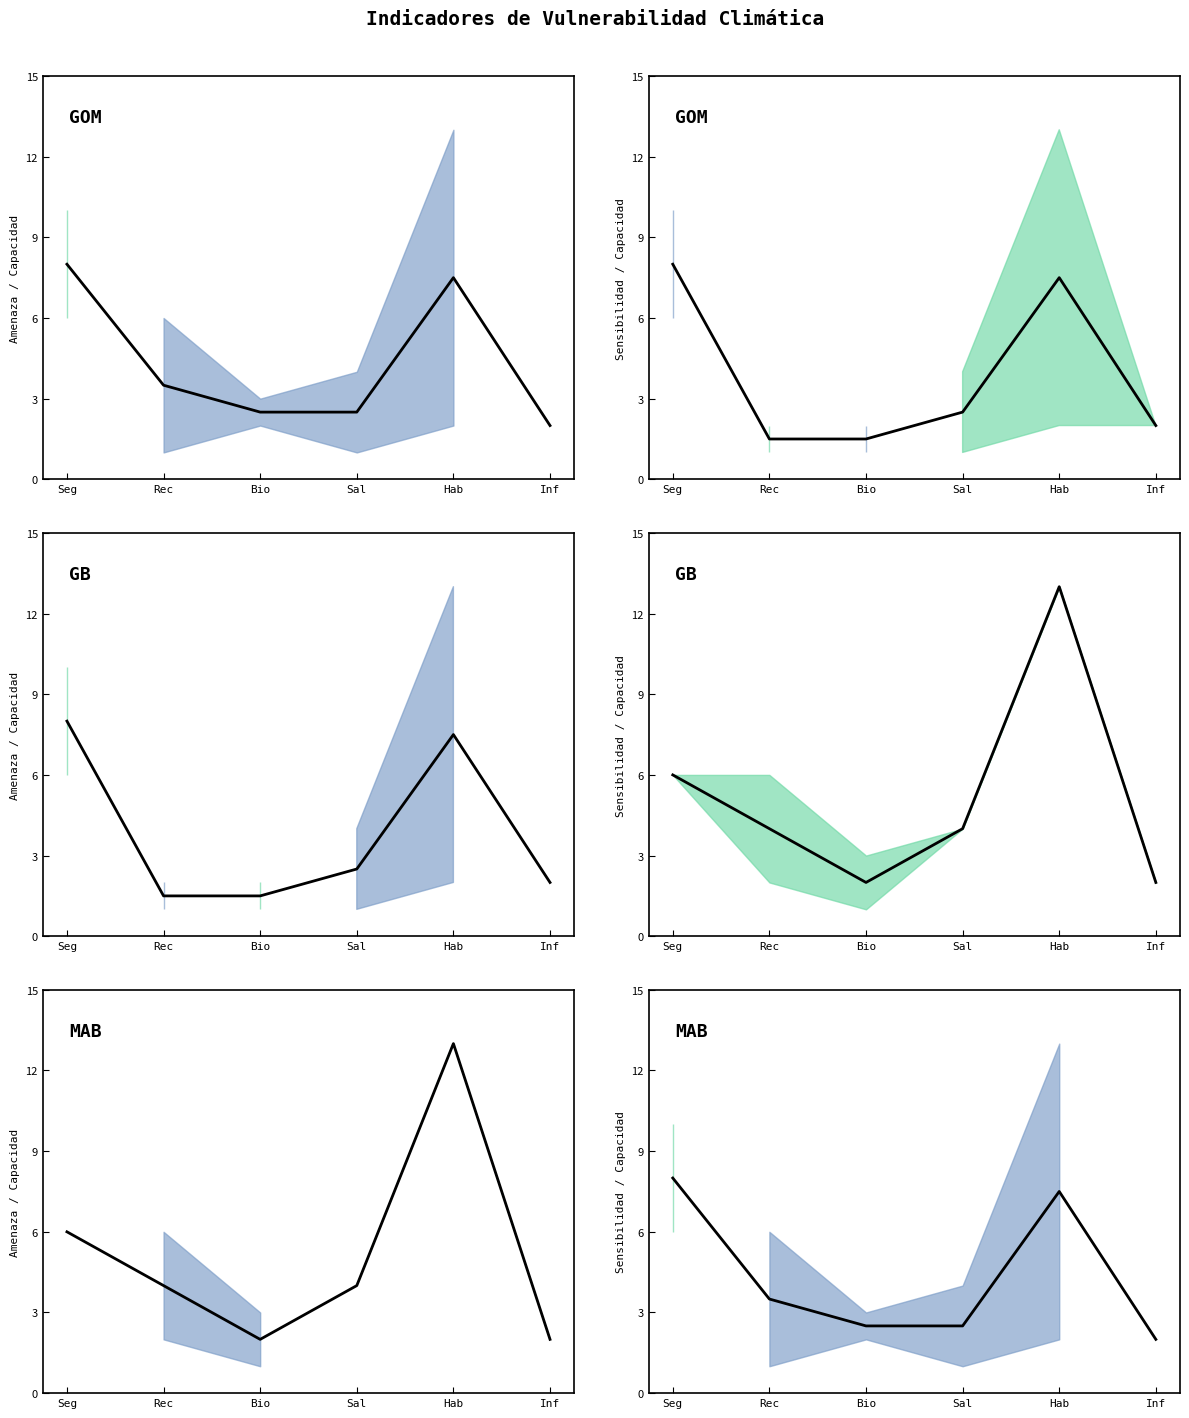

What is the difference between the second highest and second lowest values?

5.0